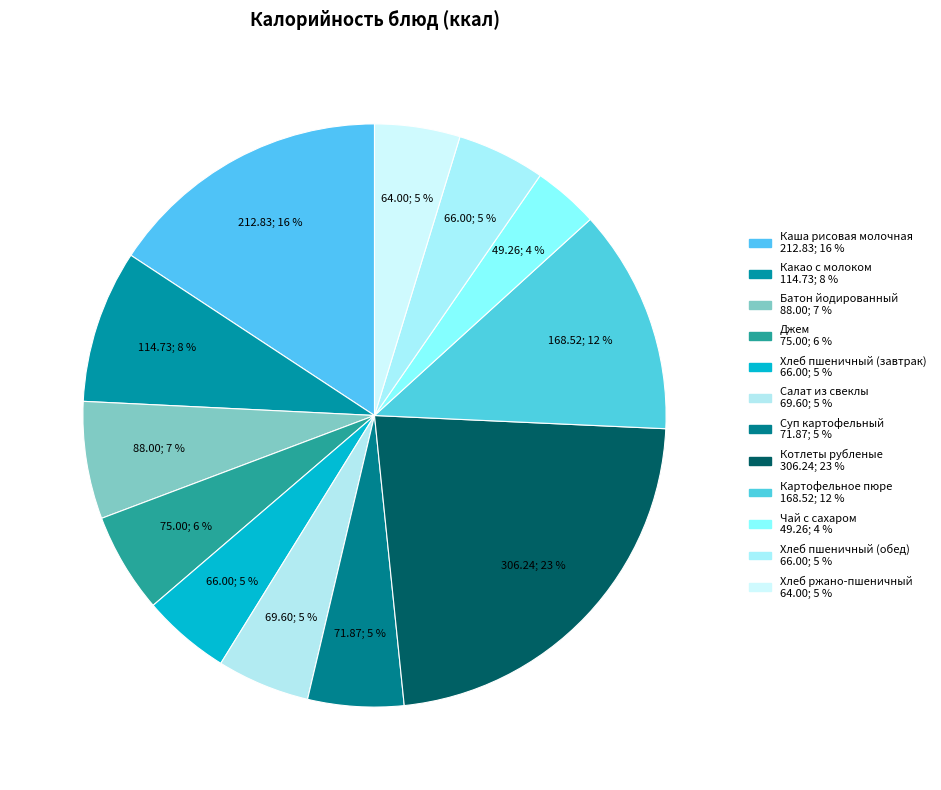

How many segments does this pie chart have?

12